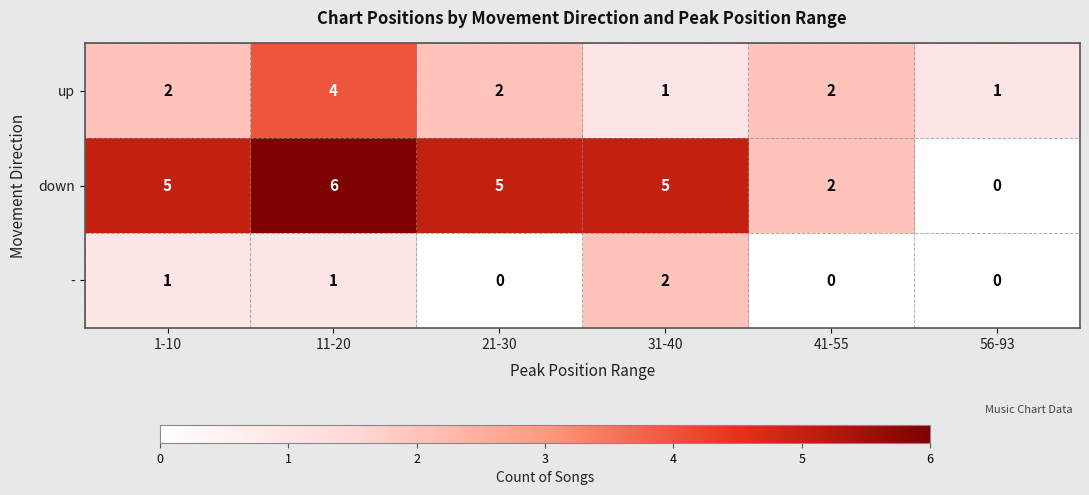

What is the greatest value displayed?

6